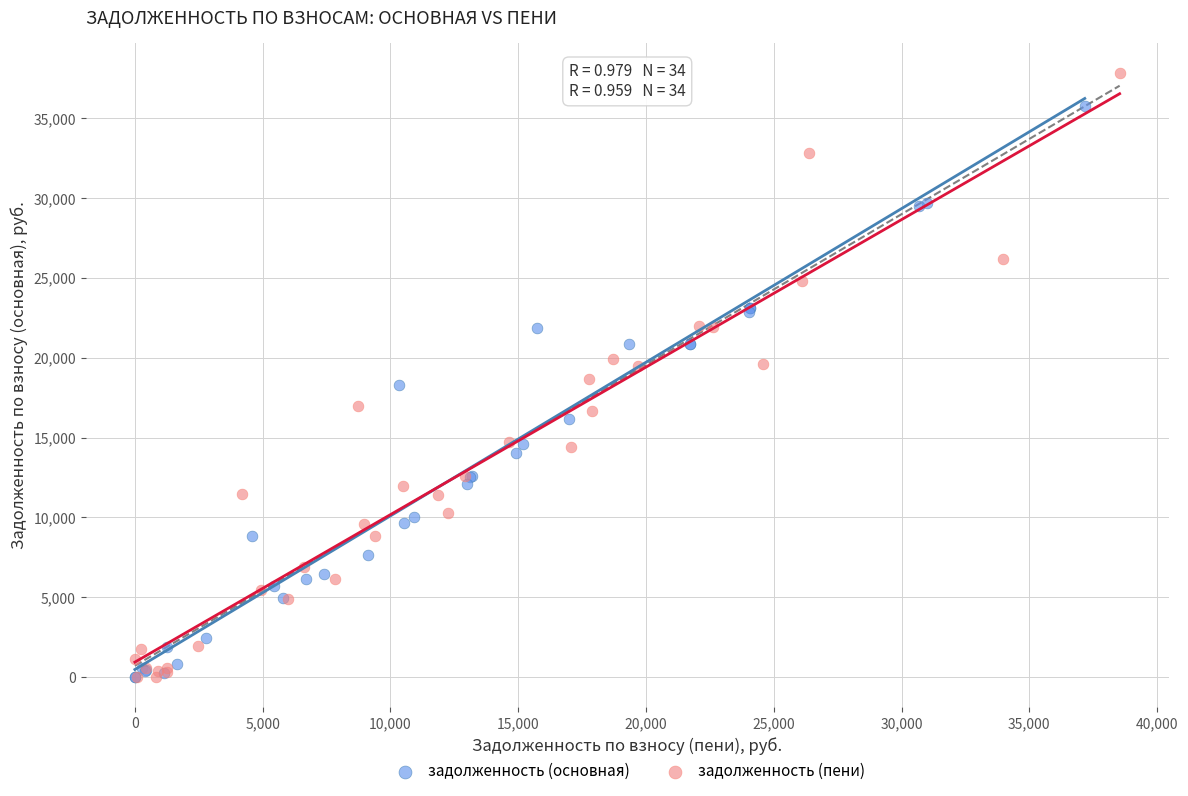

What are all the series names shown in the legend?

задолженность (основная), задолженность (пени)